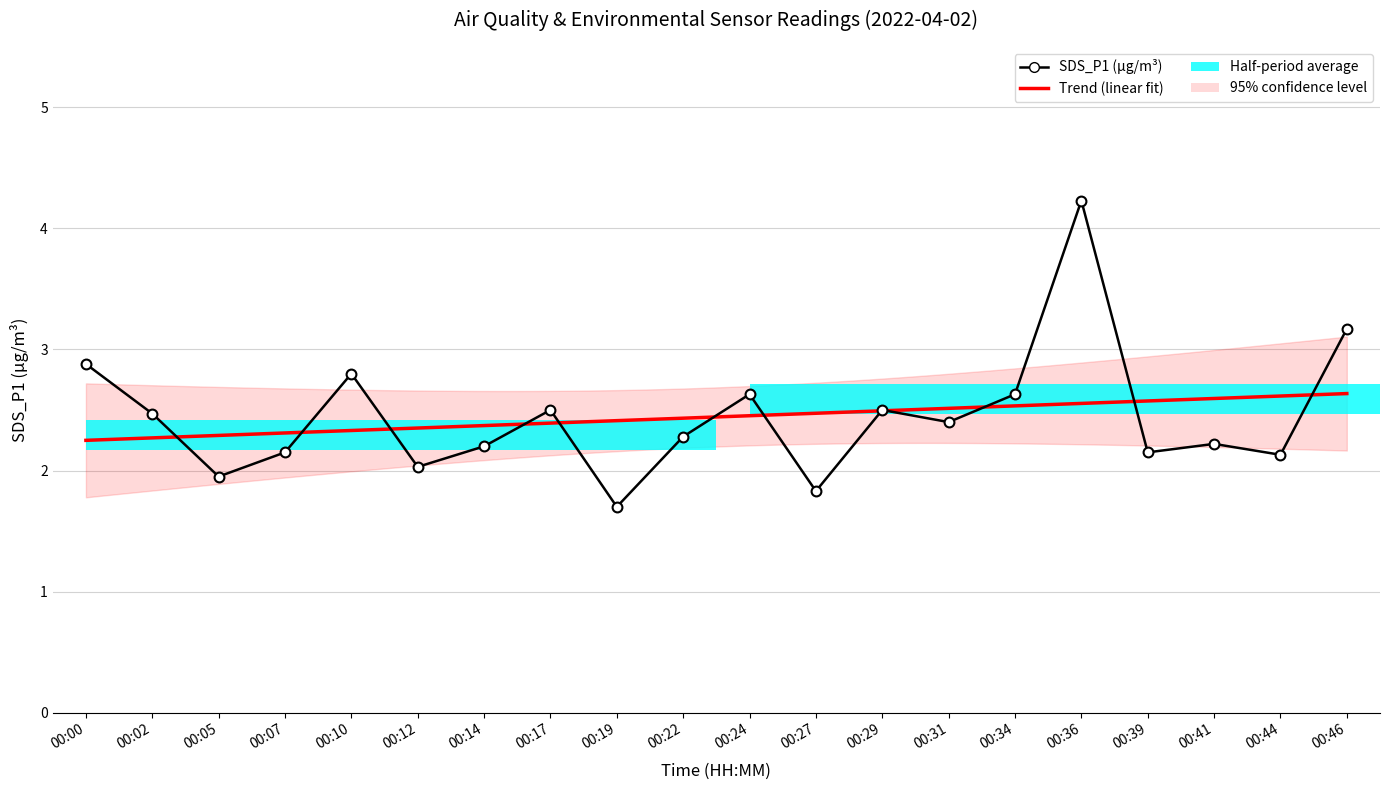

What is the total value across all series at 00:34?

5.2